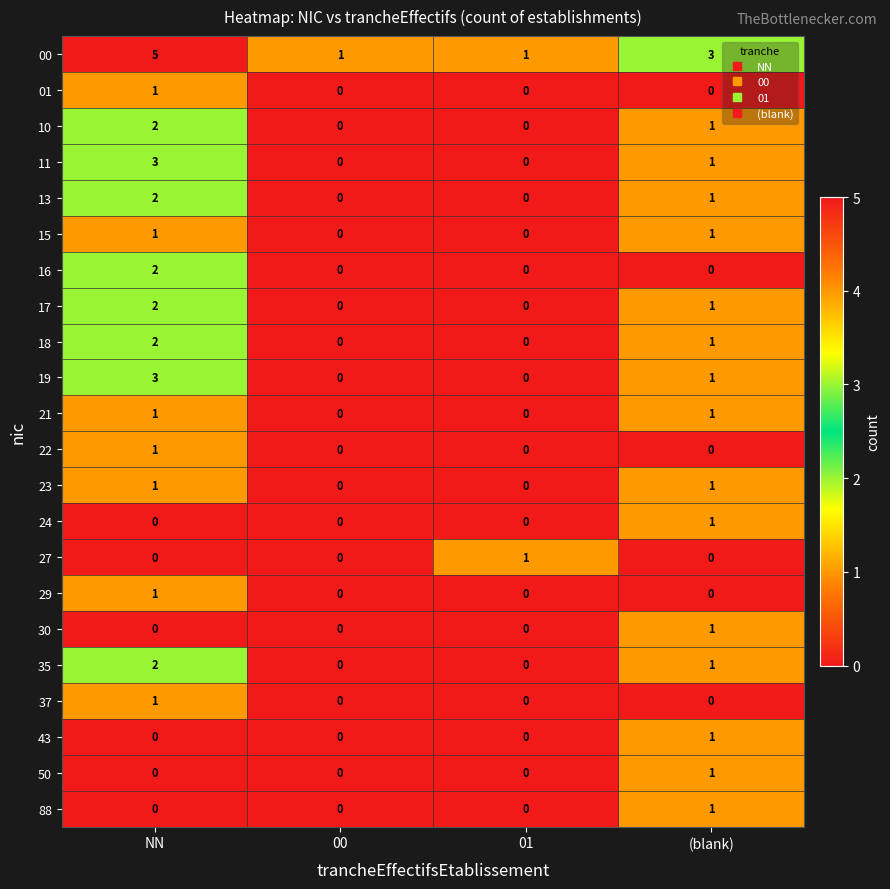

At which category does the chart reach its peak across all series?

NN